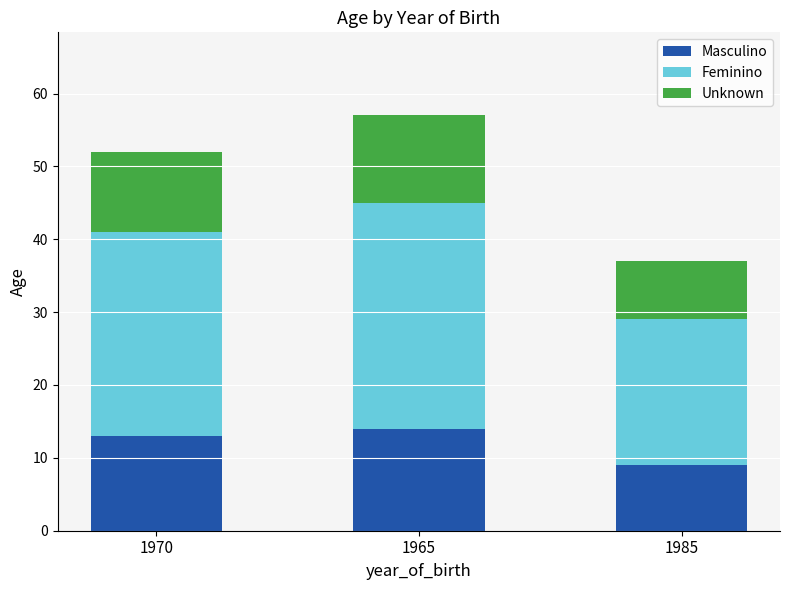

How many bars are there in total?

3